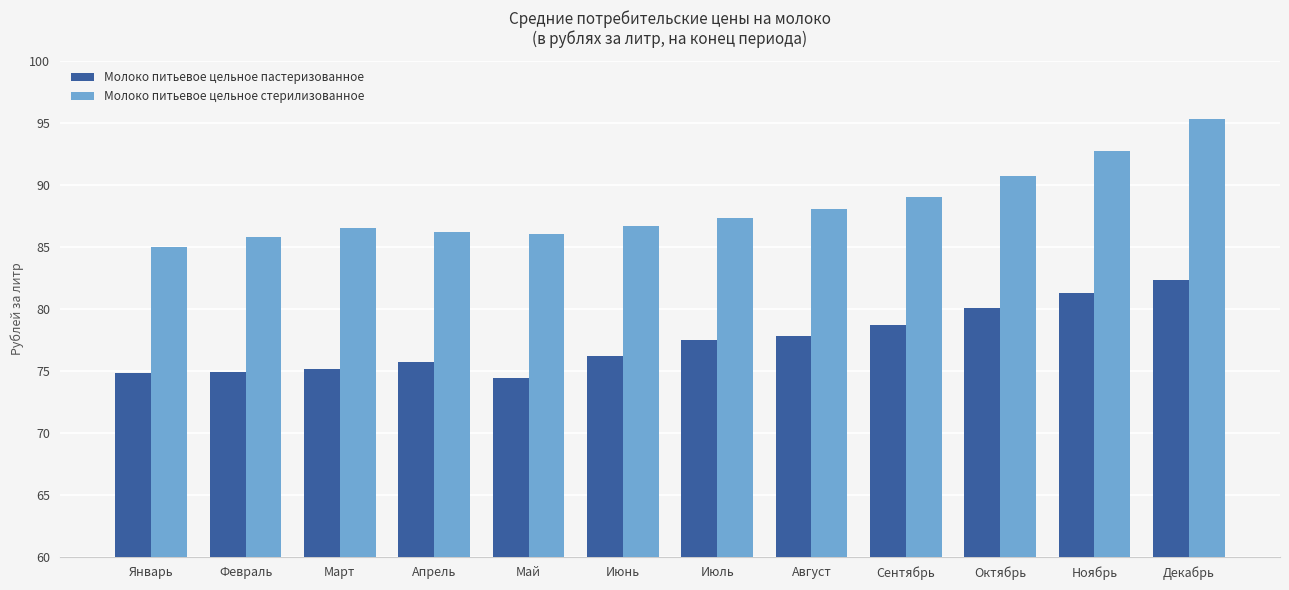

Count the number of categories in the chart.

12